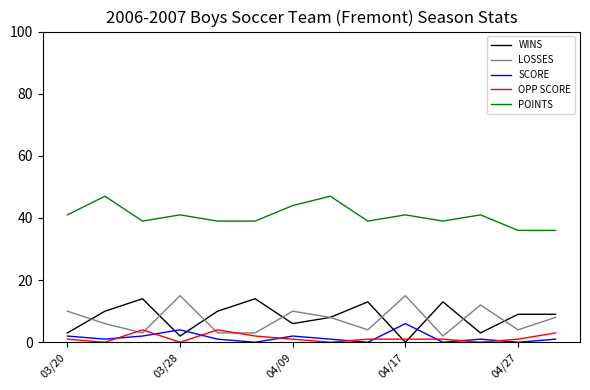

How many interior local peaks does the LOSSES series have?

4